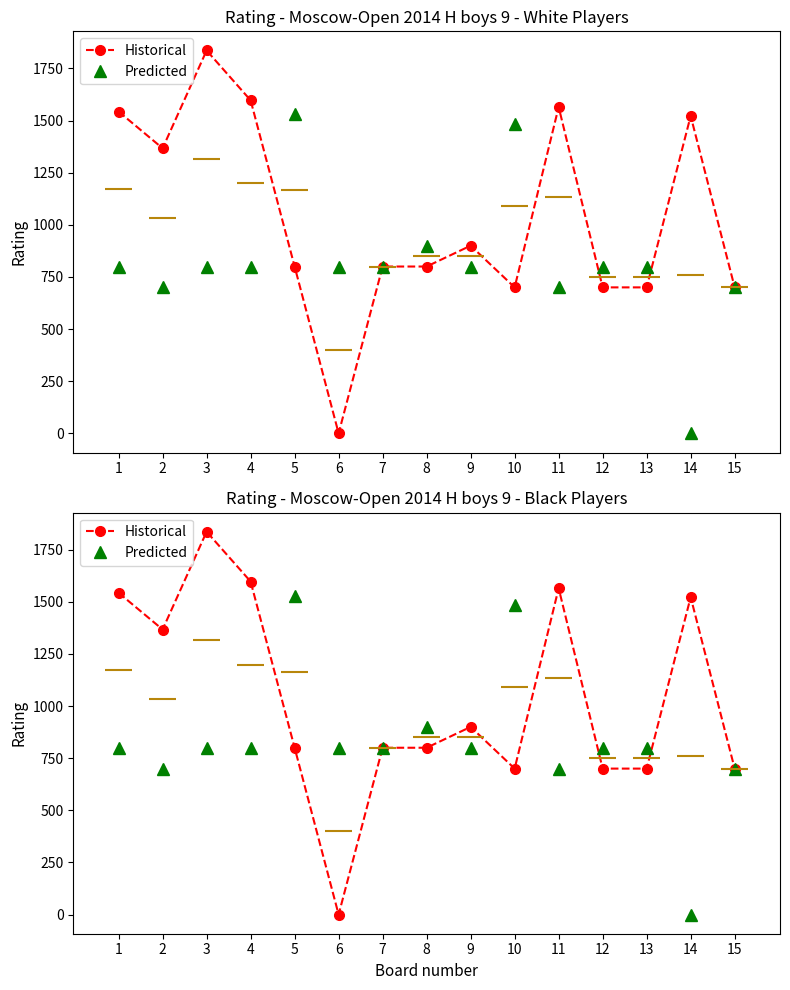

What is the value of the Historical point at the 4th from the left?

1597